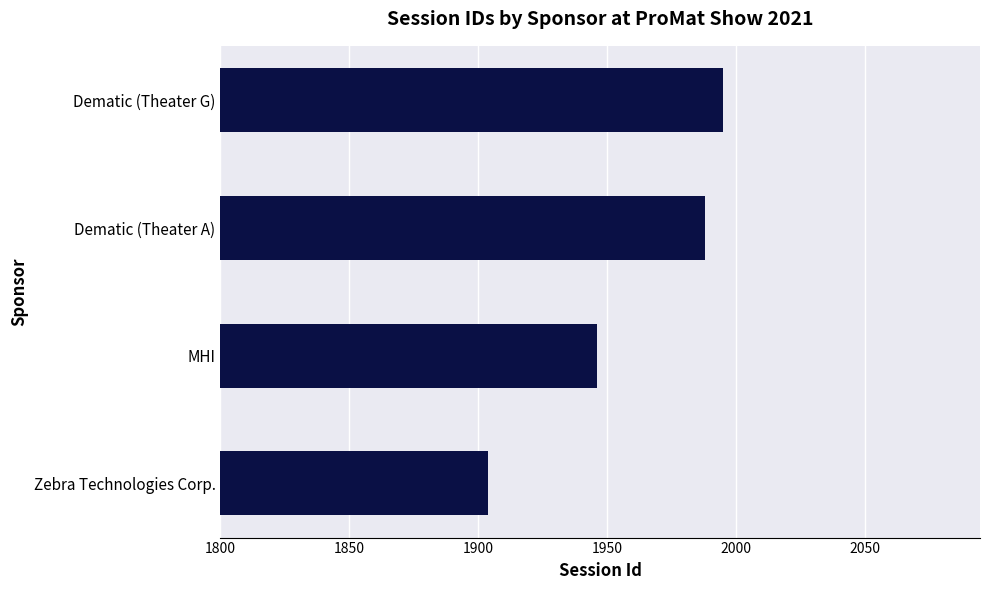

List the labels in order of value, smallest first.

Zebra Technologies Corp., MHI, Dematic (Theater A), Dematic (Theater G)